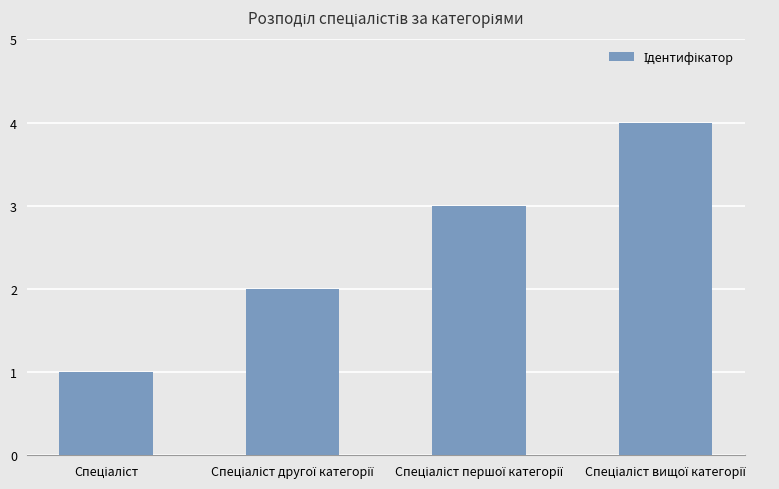

What is the sum of all values?

10